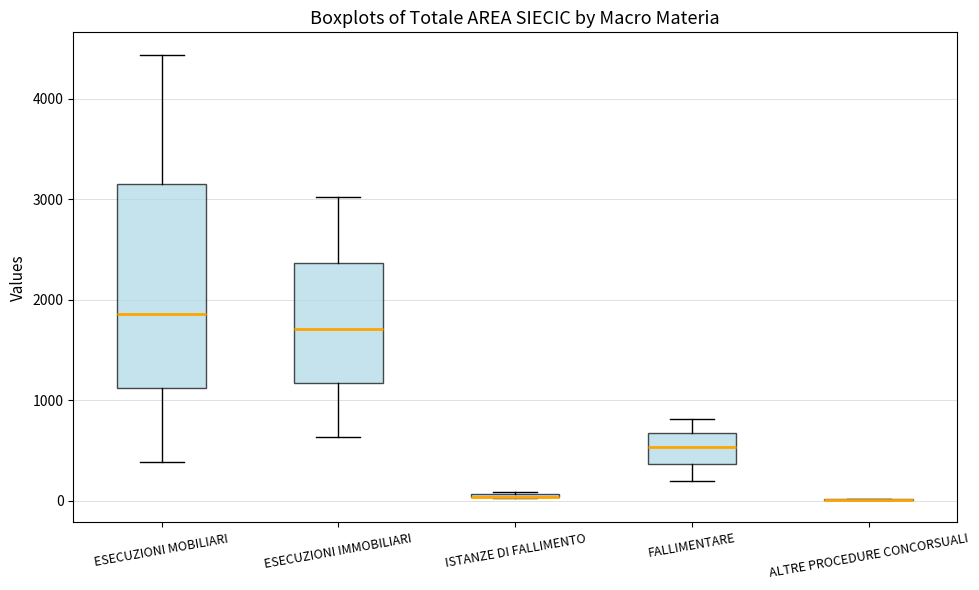

Which box is the tallest, from its lower edge to its upper edge?

ESECUZIONI MOBILIARI